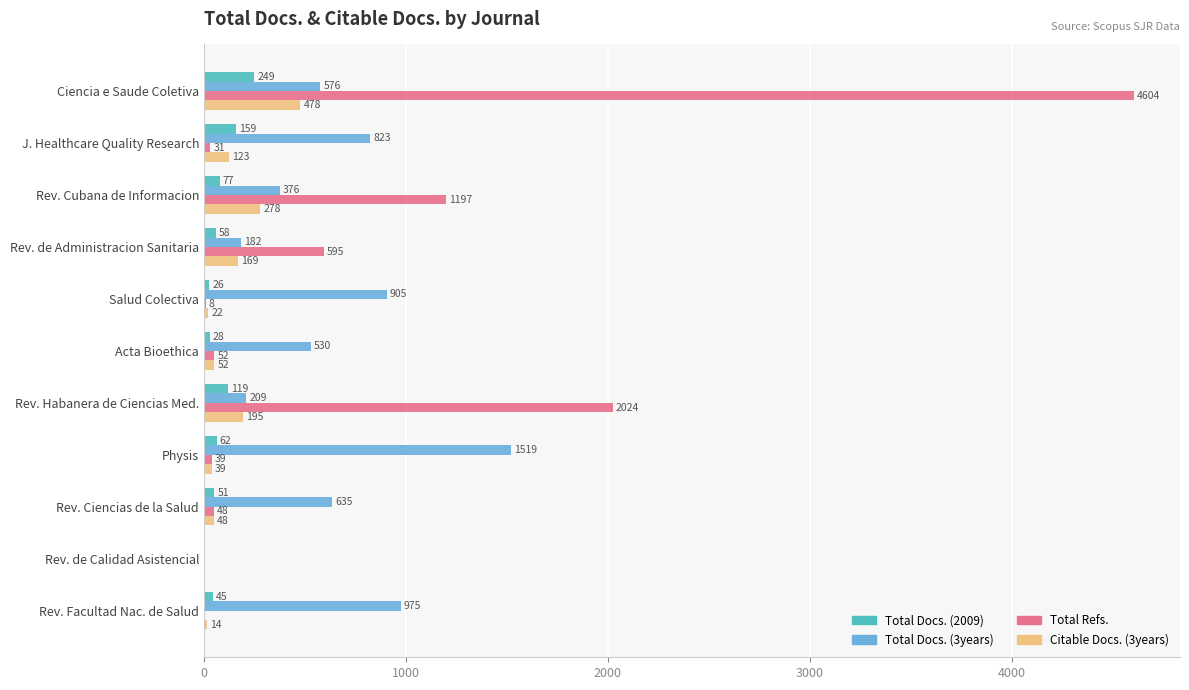

The Total Docs. (2009) series shows 51 at Rev. Ciencias de la Salud. True or false?

True